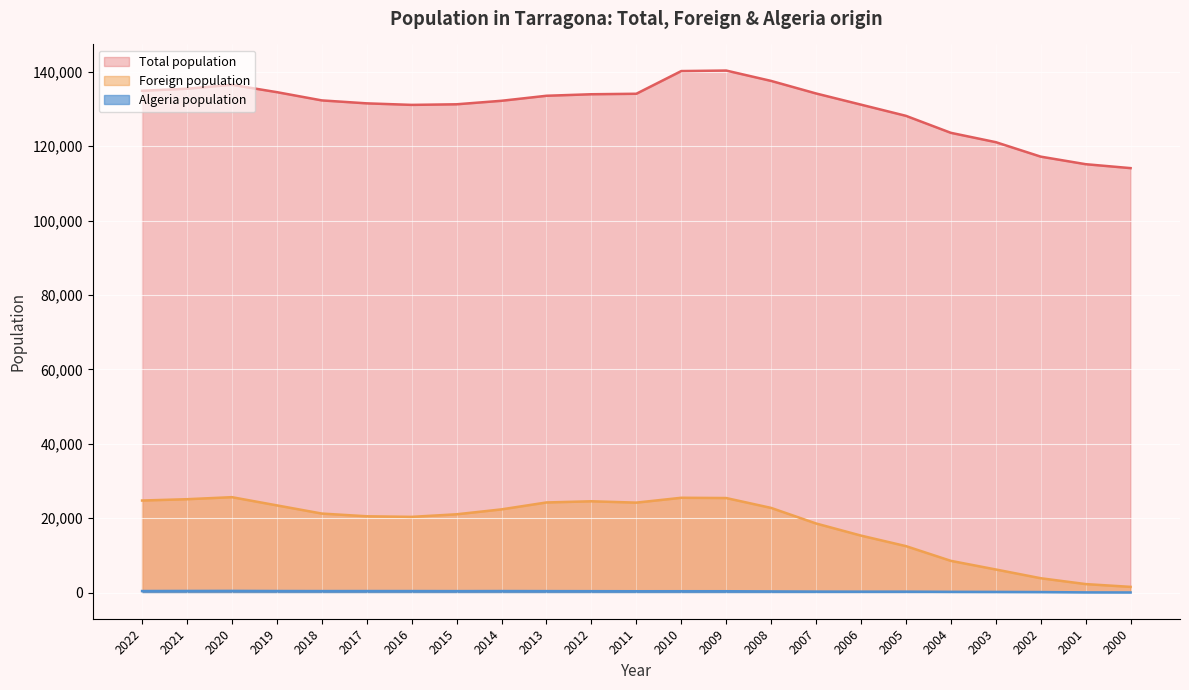

How many series are shown in this chart?

3